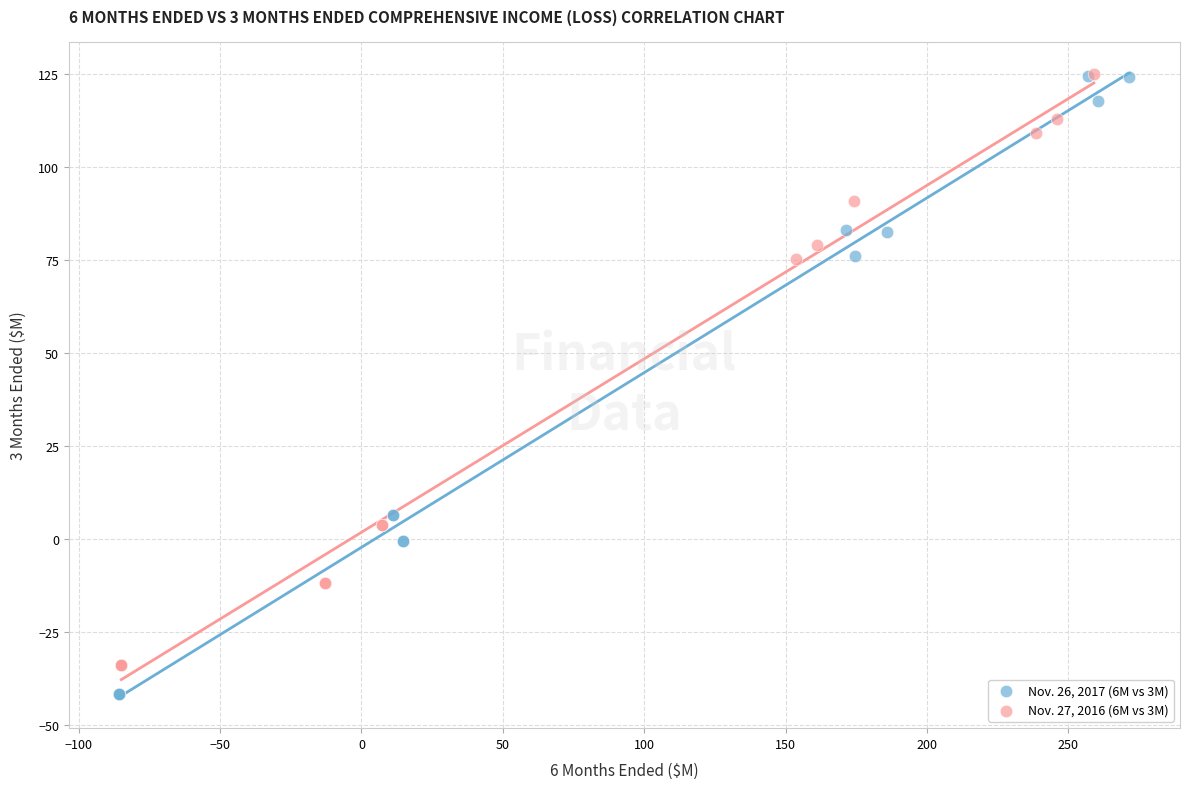

Which series reaches the minimum Y coordinate?

Nov. 26, 2017 (6M vs 3M)